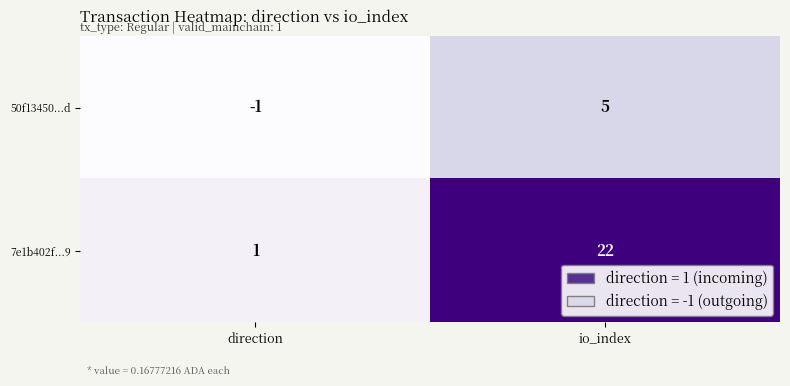

List the series in order of their overall mean, lowest first.

50f13450...d, 7e1b402f...9